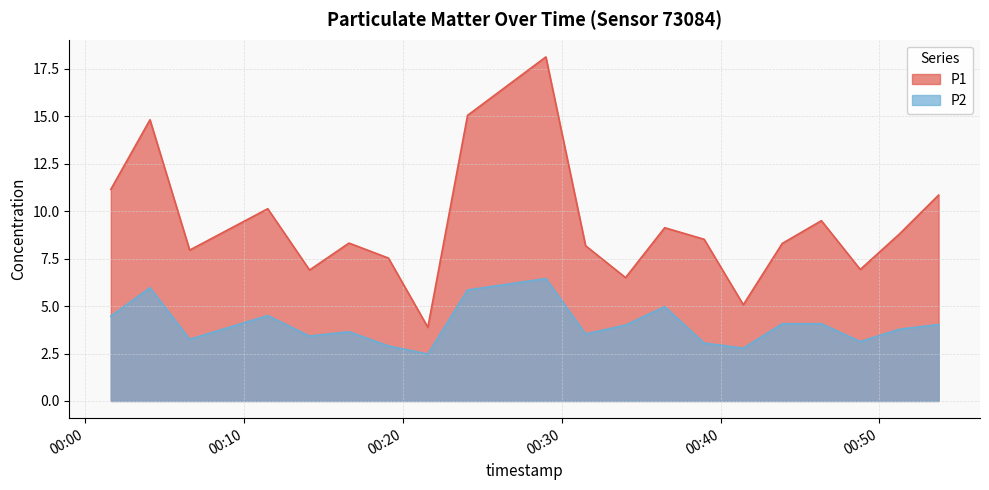

What is the total value across all series at 2023-02-15T00:11:29?

14.6